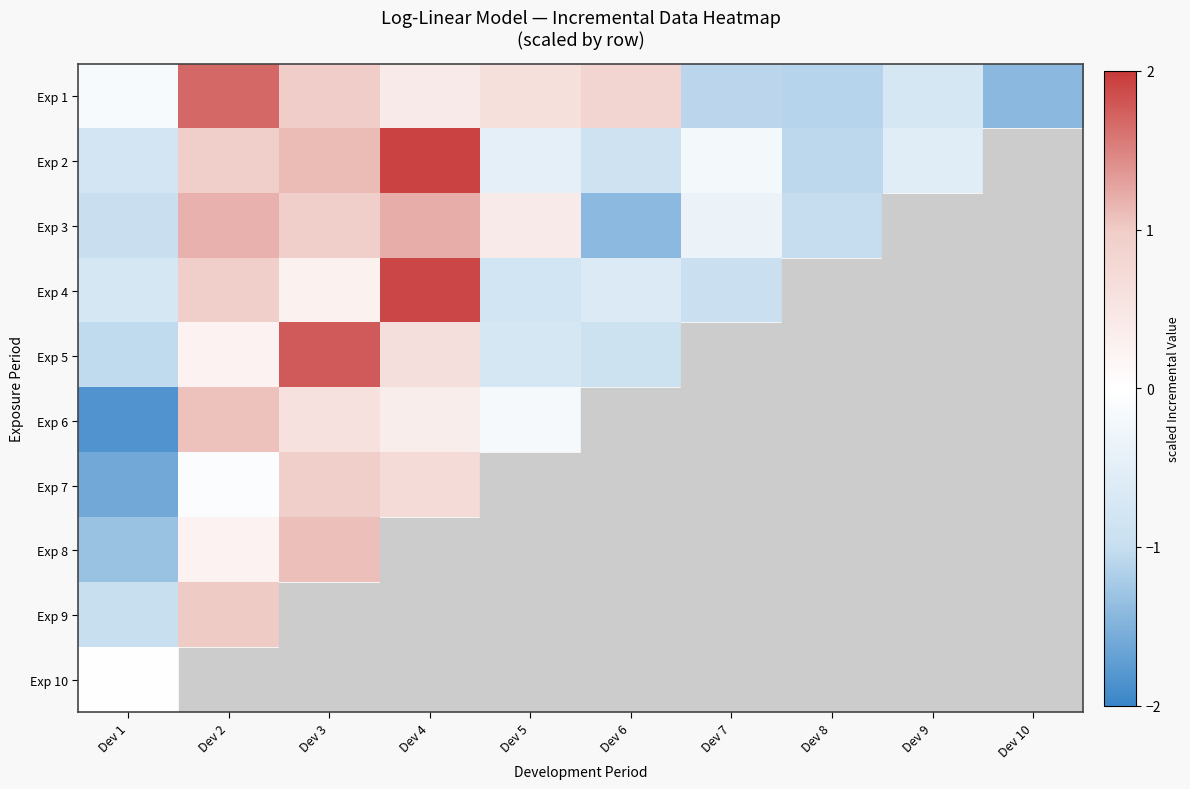

Reading left to right, extract all data points from this chart.

Exp 1: Dev 1=-0.1	Dev 2=1.7	Dev 3=1.0	Dev 4=0.4	Dev 5=0.6	Dev 6=0.8	Dev 7=-1.1	Dev 8=-1.1	Dev 9=-0.7	Dev 10=-1.4
Exp 2: Dev 1=-0.8	Dev 2=1.0	Dev 3=1.1	Dev 4=1.9	Dev 5=-0.5	Dev 6=-0.9	Dev 7=-0.2	Dev 8=-1.1	Dev 9=-0.5	Dev 10=0.0
Exp 3: Dev 1=-1.0	Dev 2=1.2	Dev 3=0.9	Dev 4=1.2	Dev 5=0.4	Dev 6=-1.4	Dev 7=-0.4	Dev 8=-1.0	Dev 9=0.0	Dev 10=0.0
Exp 4: Dev 1=-0.7	Dev 2=0.9	Dev 3=0.3	Dev 4=1.9	Dev 5=-0.8	Dev 6=-0.6	Dev 7=-0.9	Dev 8=0.0	Dev 9=0.0	Dev 10=0.0
Exp 5: Dev 1=-1.0	Dev 2=0.2	Dev 3=1.8	Dev 4=0.6	Dev 5=-0.7	Dev 6=-0.9	Dev 7=0.0	Dev 8=0.0	Dev 9=0.0	Dev 10=0.0
Exp 6: Dev 1=-1.8	Dev 2=1.1	Dev 3=0.6	Dev 4=0.4	Dev 5=-0.2	Dev 6=0.0	Dev 7=0.0	Dev 8=0.0	Dev 9=0.0	Dev 10=0.0
Exp 7: Dev 1=-1.6	Dev 2=-0.1	Dev 3=1.0	Dev 4=0.7	Dev 5=0.0	Dev 6=0.0	Dev 7=0.0	Dev 8=0.0	Dev 9=0.0	Dev 10=0.0
Exp 8: Dev 1=-1.3	Dev 2=0.2	Dev 3=1.1	Dev 4=0.0	Dev 5=0.0	Dev 6=0.0	Dev 7=0.0	Dev 8=0.0	Dev 9=0.0	Dev 10=0.0
Exp 9: Dev 1=-1.0	Dev 2=1.0	Dev 3=0.0	Dev 4=0.0	Dev 5=0.0	Dev 6=0.0	Dev 7=0.0	Dev 8=0.0	Dev 9=0.0	Dev 10=0.0
Exp 10: Dev 1=0.0	Dev 2=0.0	Dev 3=0.0	Dev 4=0.0	Dev 5=0.0	Dev 6=0.0	Dev 7=0.0	Dev 8=0.0	Dev 9=0.0	Dev 10=0.0